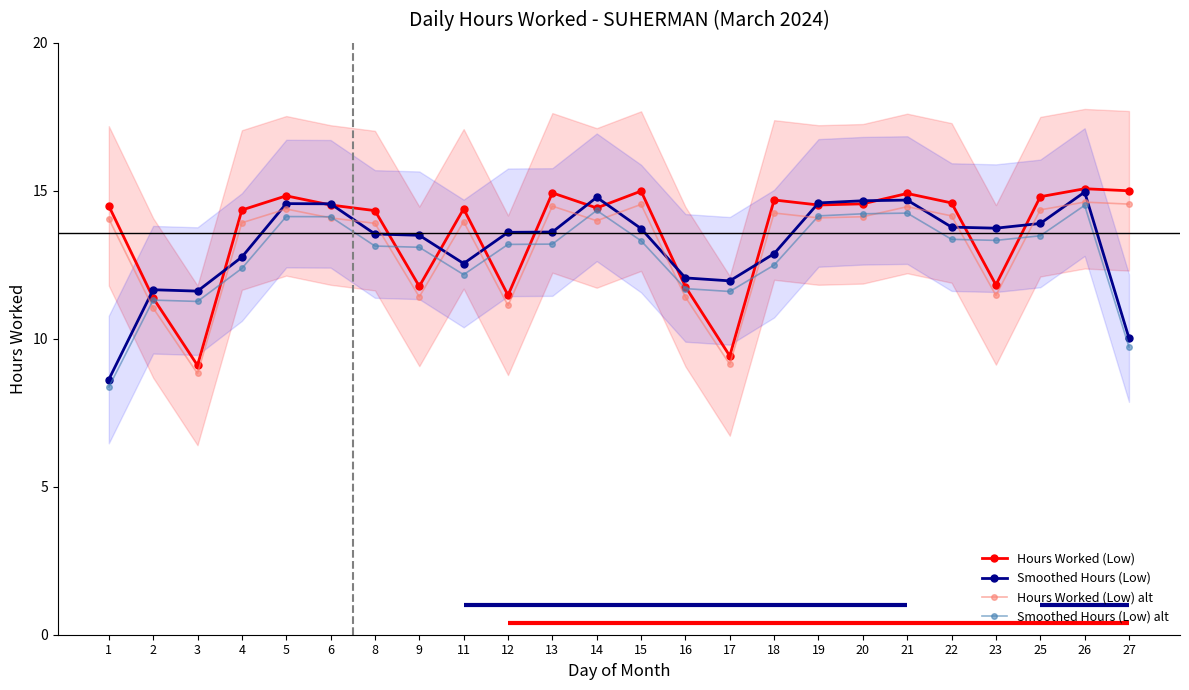

Count the number of data series in this chart.

4